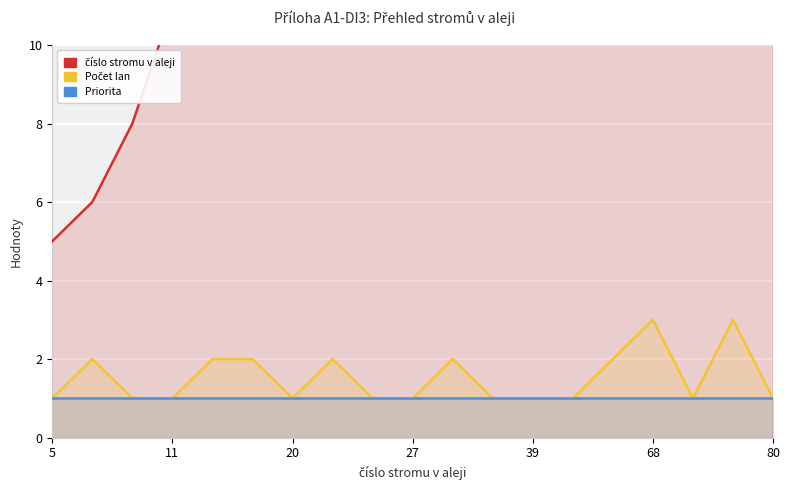

Is the value of Priorita at 27 greater than the value of číslo stromu v aleji at 27?

No